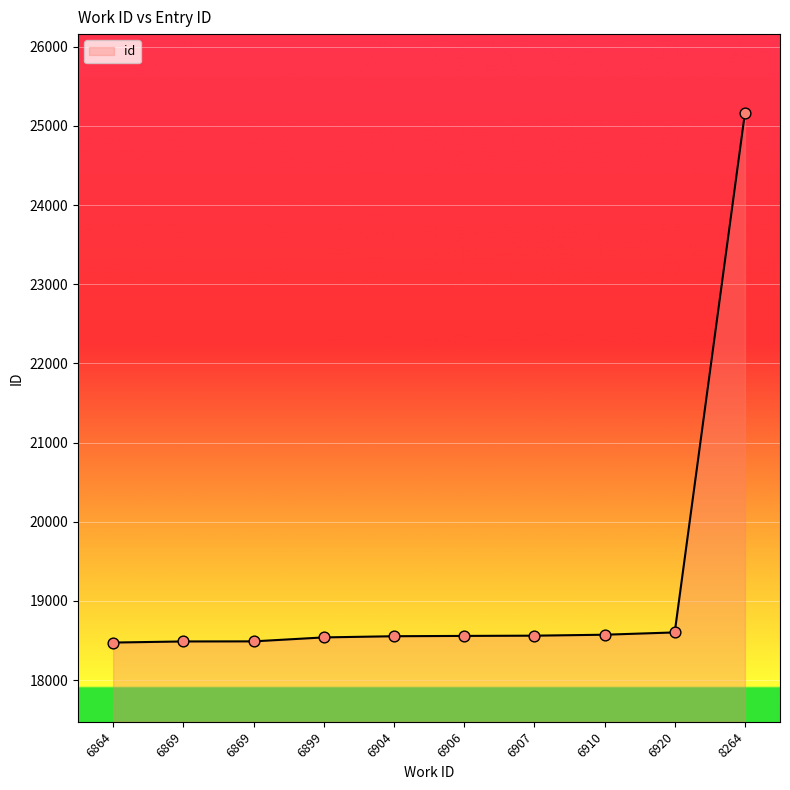

What is the change in value from 6869 to 6899?

+51